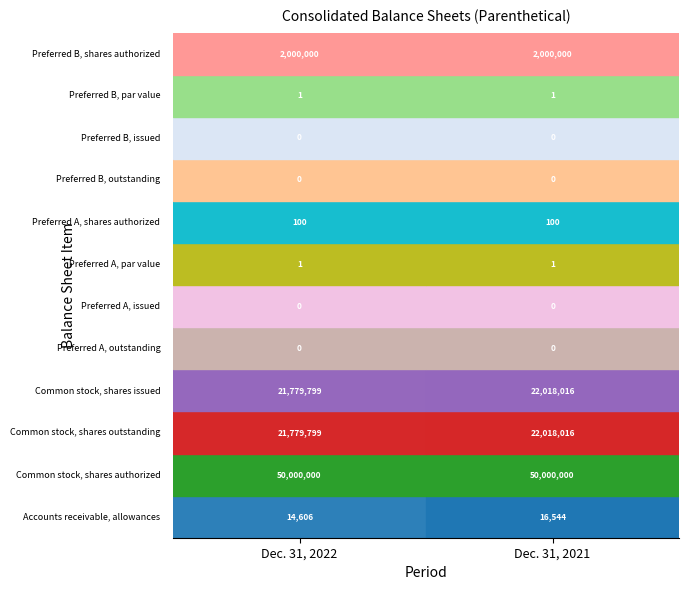

The Common stock, shares outstanding series shows 35455018 at 0. True or false?

False